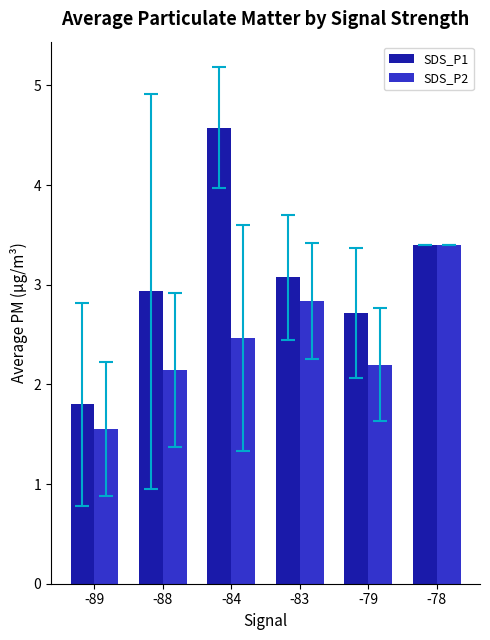

Between -84 and -83, which series saw the biggest shift?

SDS_P1